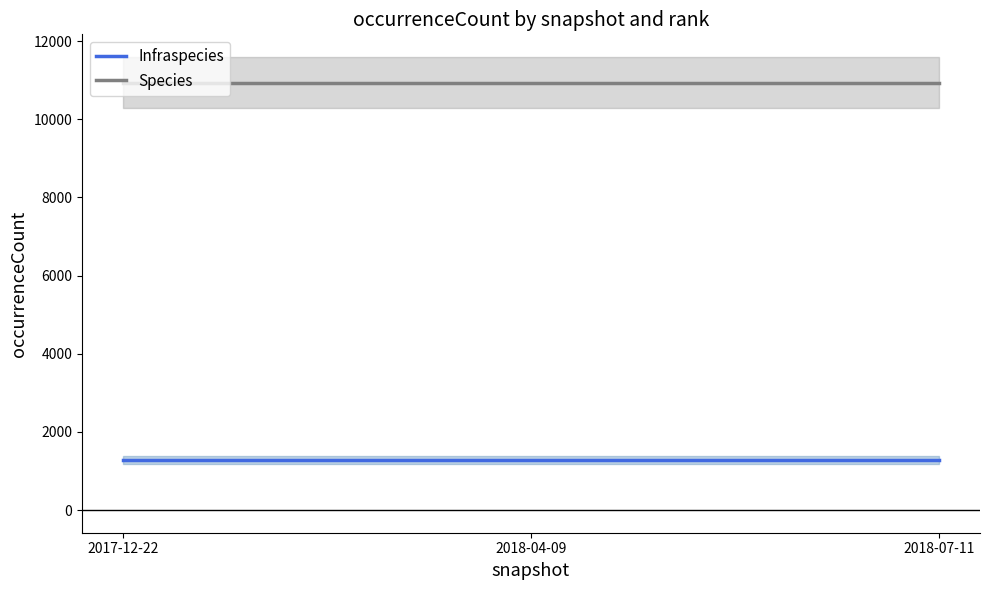

True or false: Species has a value of 16458 at 2017-12-22.

False